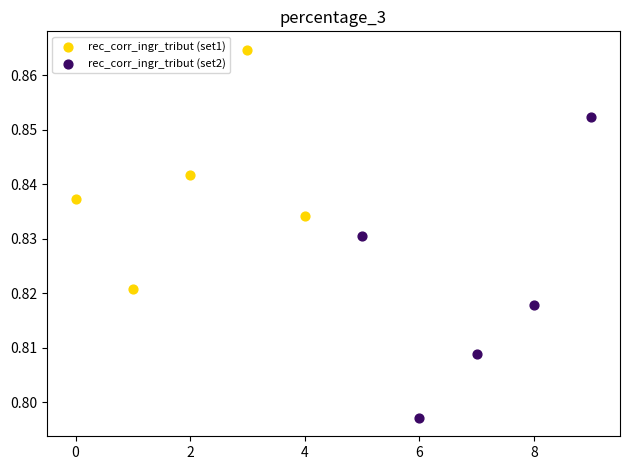

Which series has the largest Y range (max minus min)?

rec_corr_ingr_tribut (set2)